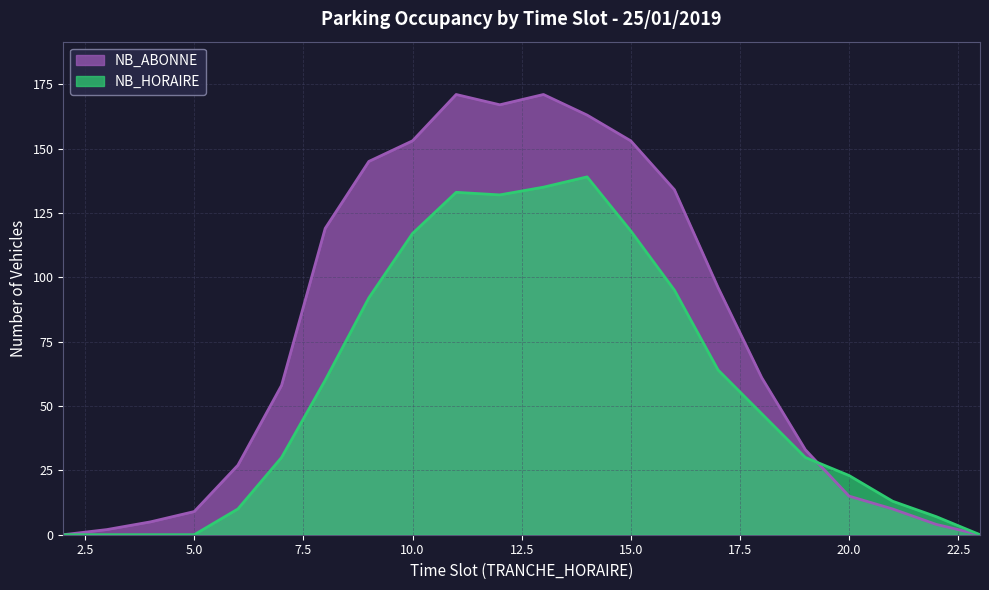

What is the sum of all NB_ABONNE values?

1696